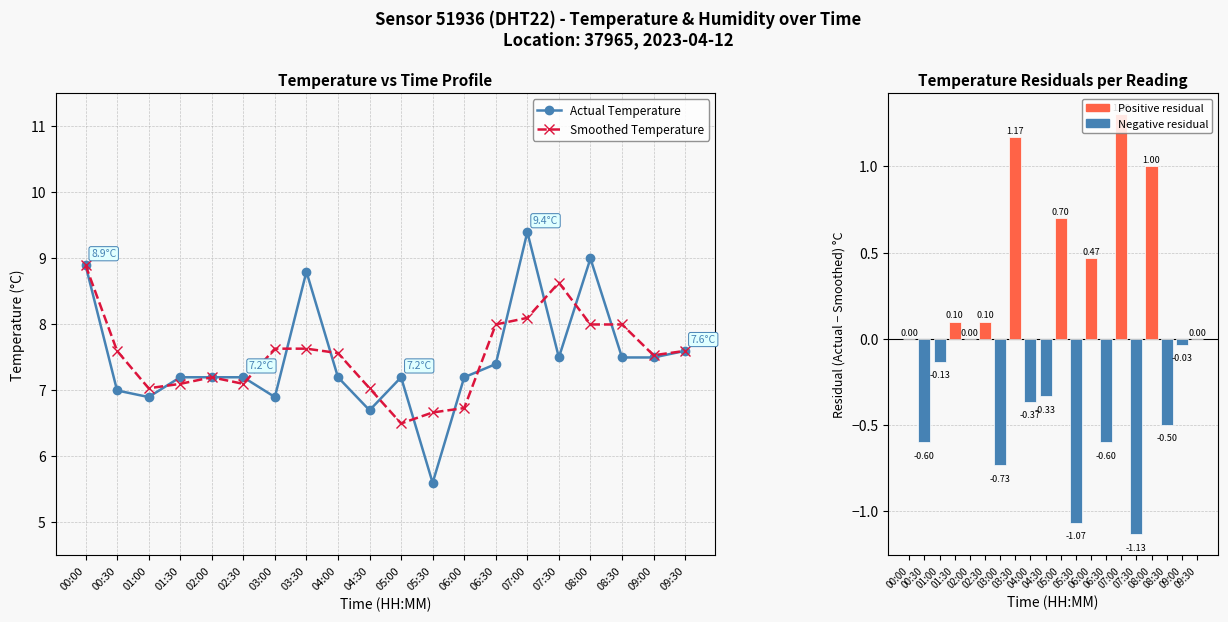

True or false: Smoothed Temperature has a value of 1.8 at 03:30.

False